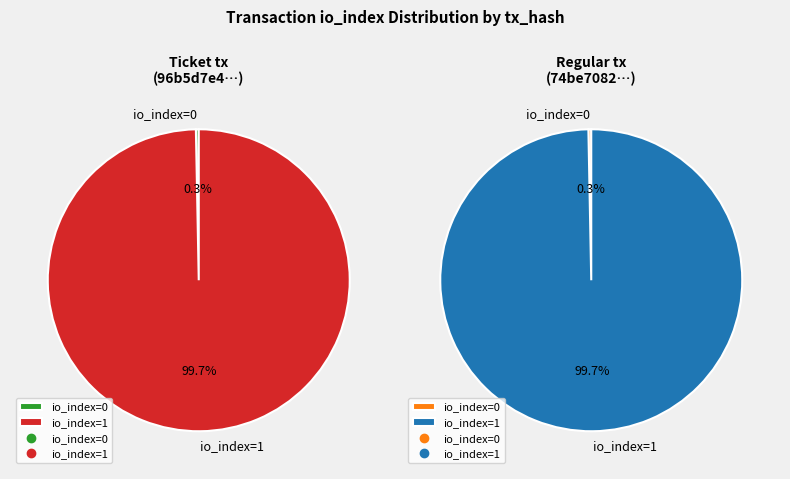

True or false: io_index 0 accounts for 0% of the total.

True